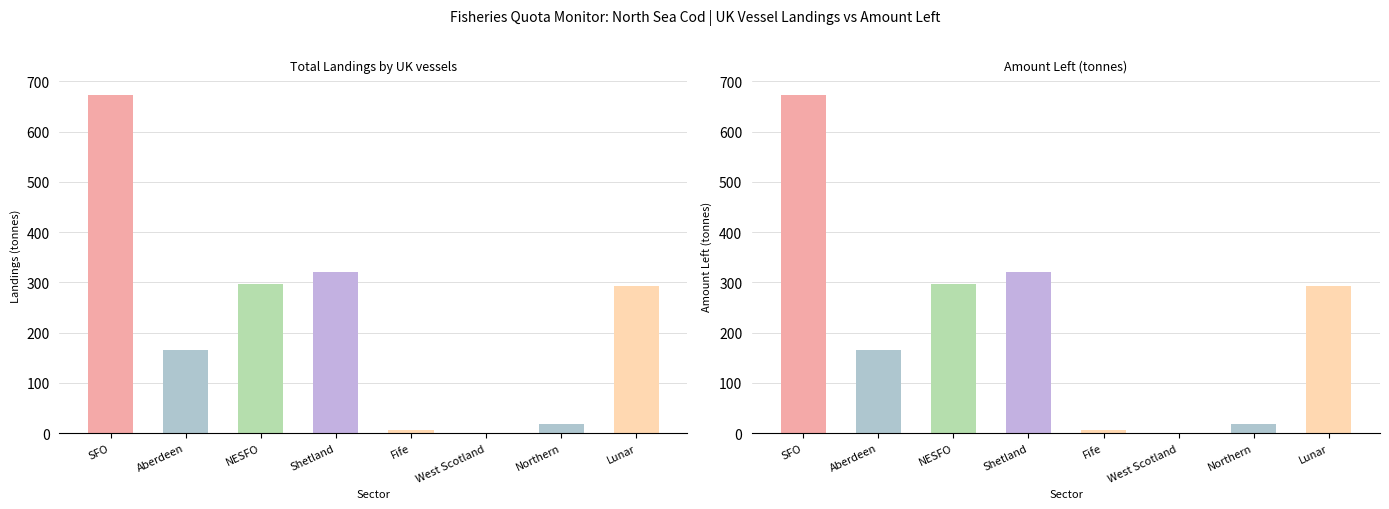

Reading right to left, transcribe all the data shown in this chart.

Total Landings by UK vessels: 293.8	18.7	1.0	5.5	321.5	297.7	164.8	672.2
Amount Left: 293.8	18.7	1.0	5.5	321.5	297.7	164.8	672.2